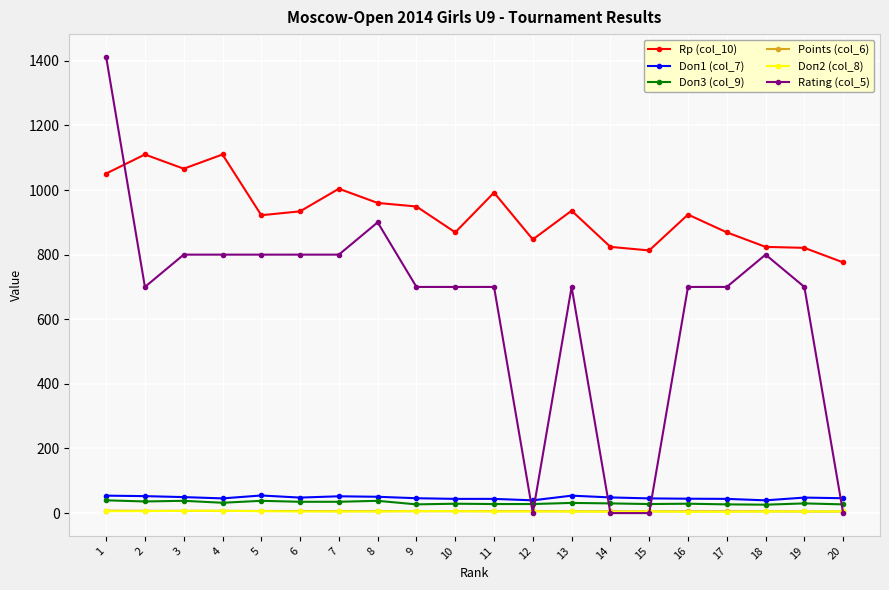

Which series has the widest spread of values?

Rating (col_5)